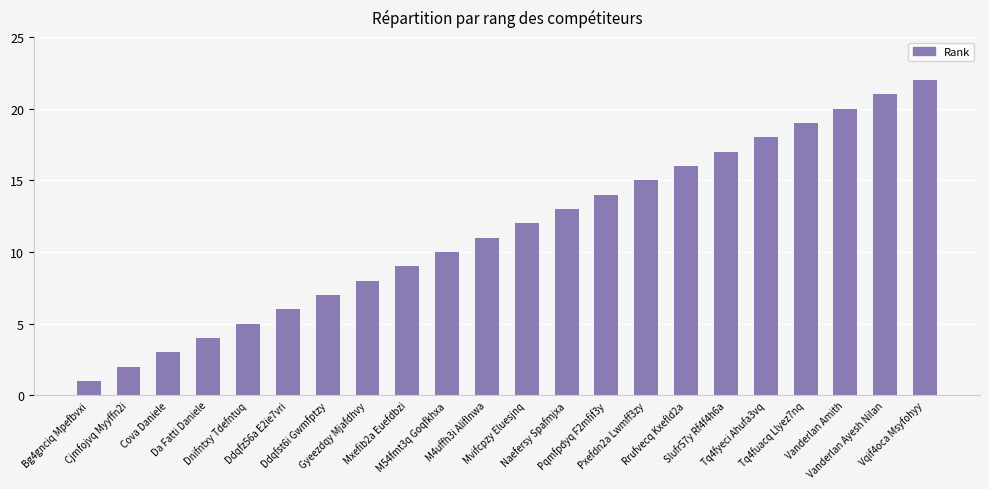

What is the difference between the values at Mxefib2a Euefdbzi and Dnifntxy Tdefntuq?

4